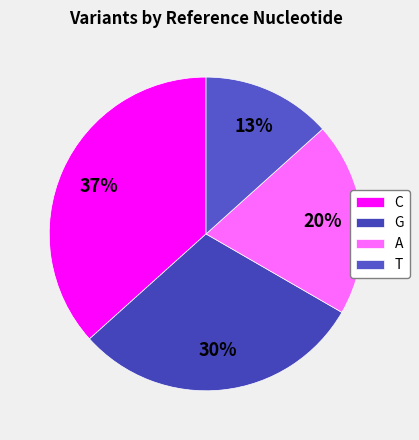

Which category has the biggest portion of the pie?

C